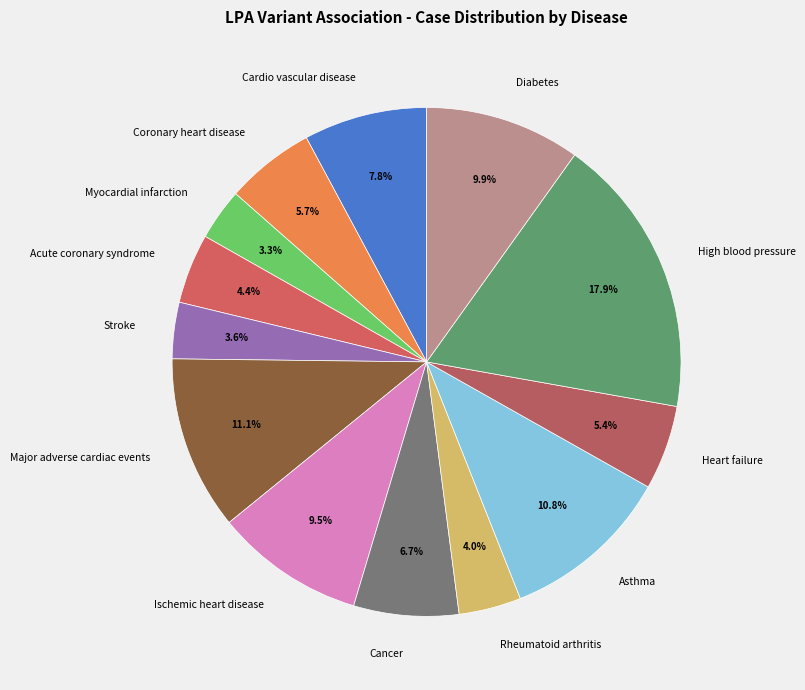

Does Asthma represent more than half of the total?

No